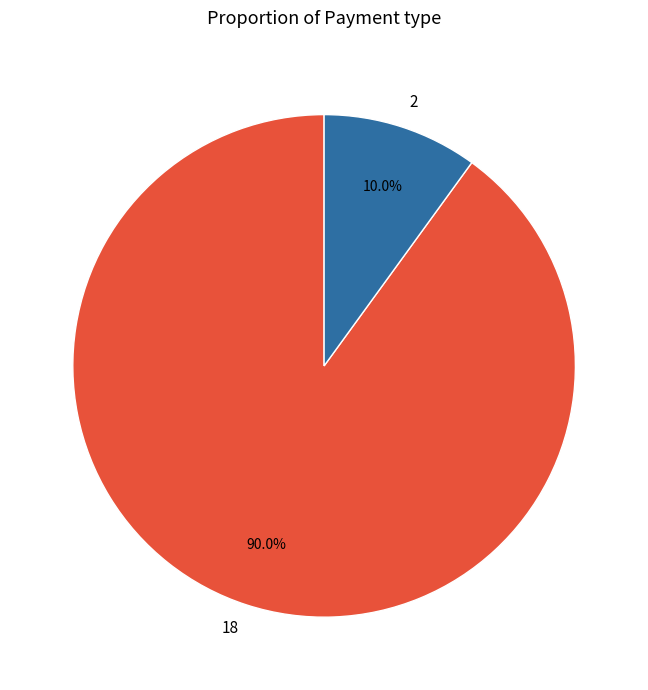

Does 18 account for over 50% of the chart?

Yes